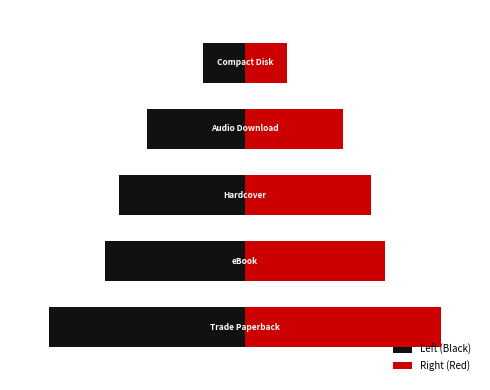

What is the greatest value displayed?

14